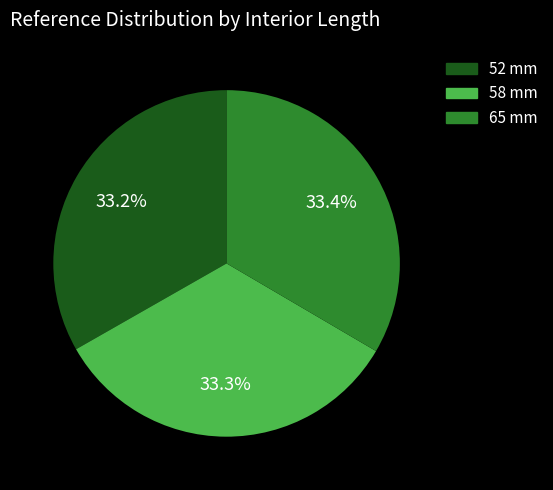

Combined, what portion of the pie is 58 mm and 65 mm?

66.8%